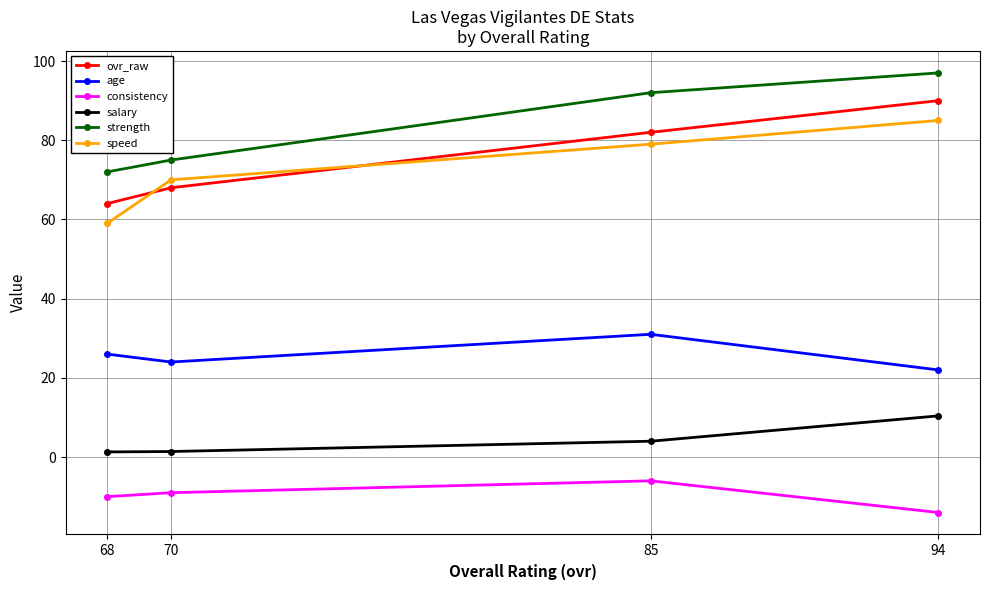

What is the approximate value of consistency at 94?

-14.0